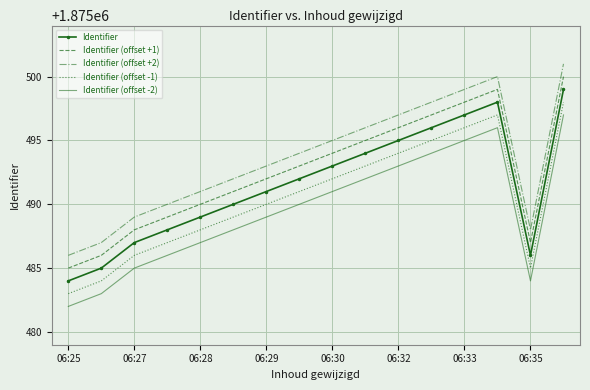

What is the maximum value for Identifier (offset -2)?

1875497